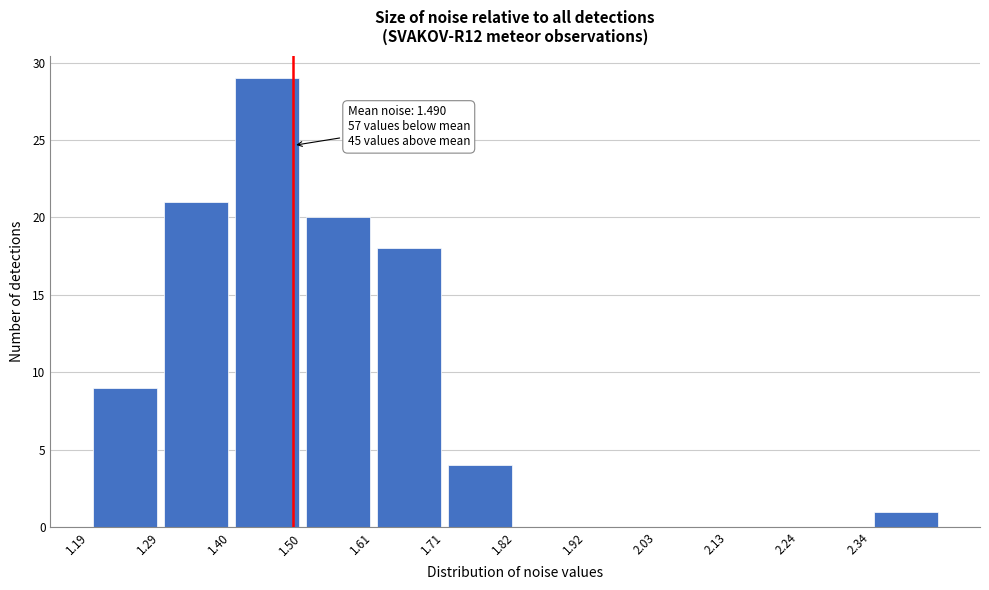

Over which range of the x-axis is the bar tallest?

1.40 to 1.50